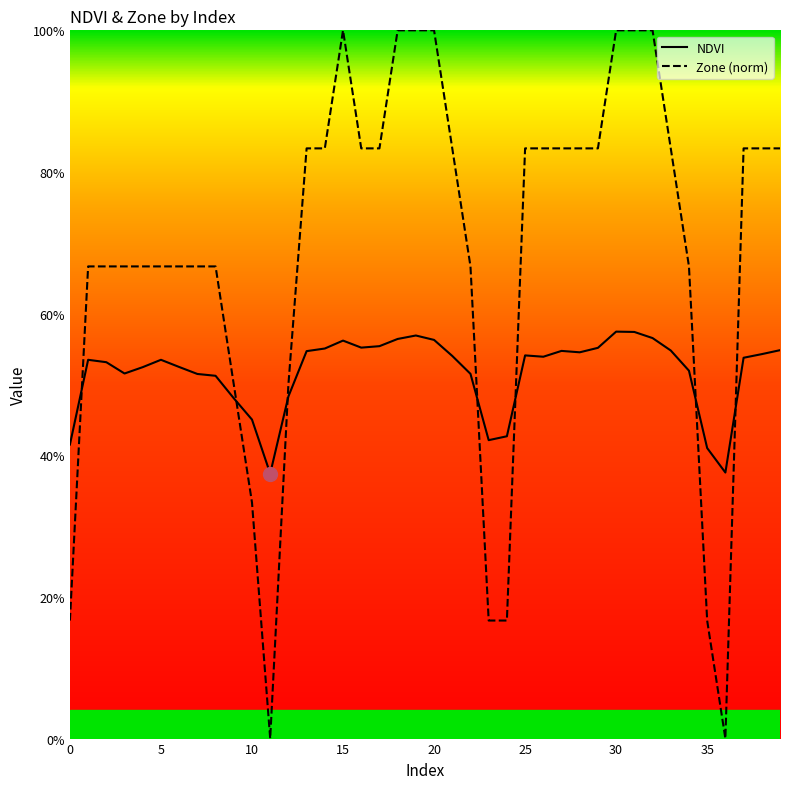

What are all the series names shown in the legend?

NDVI, Zone (norm)